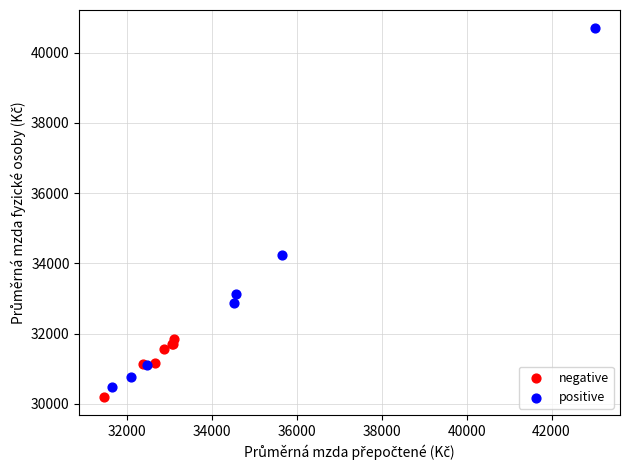

Which series has the largest Y range (max minus min)?

positive